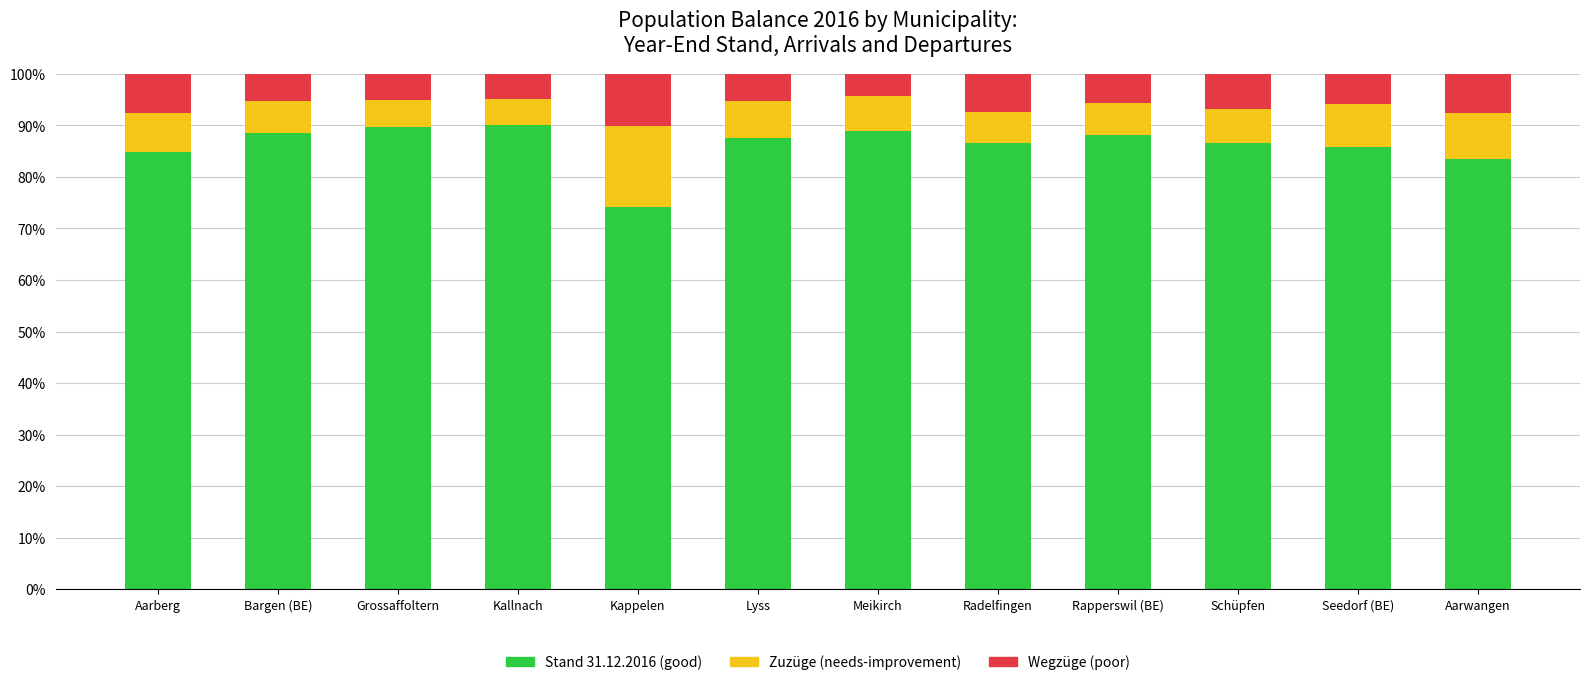

What is the total value across all series at Grossaffoltern?

100.0